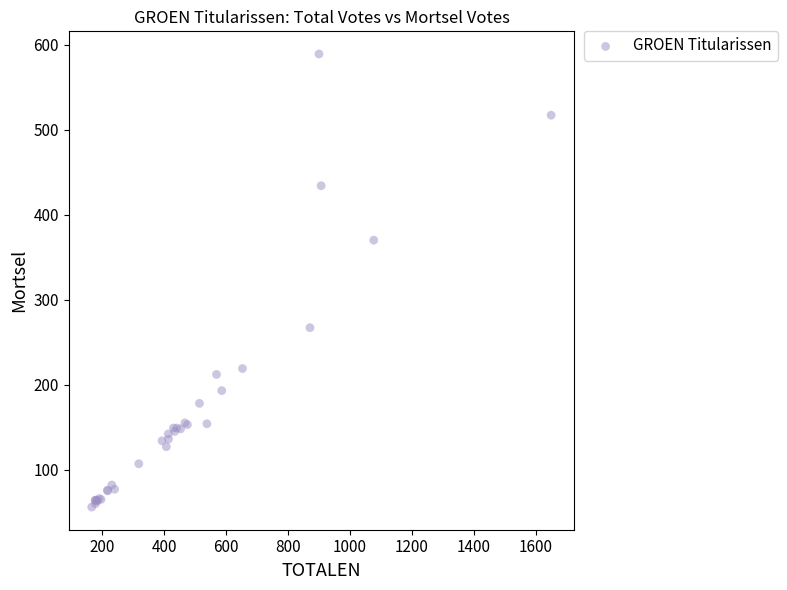

What Y value in the scatter plot is closest to 322?

370